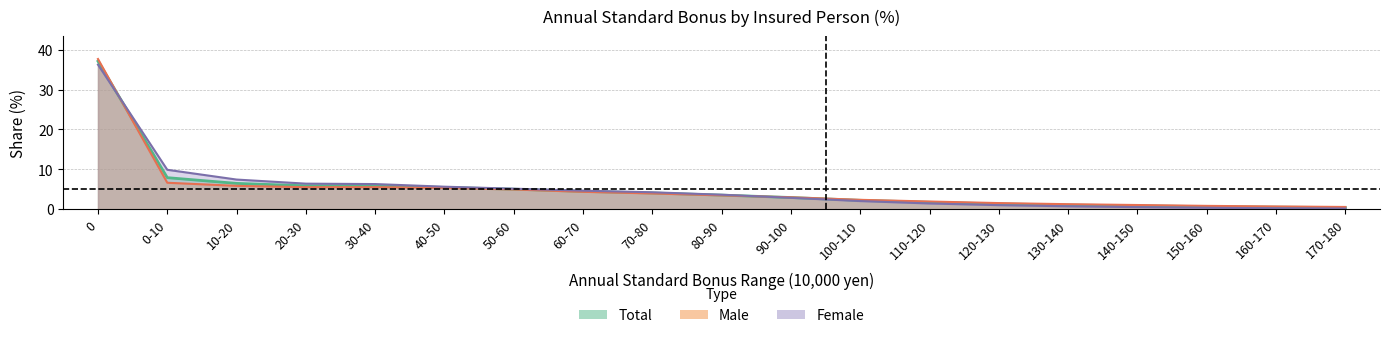

At which label is Male (%) closest to 19?

0-10